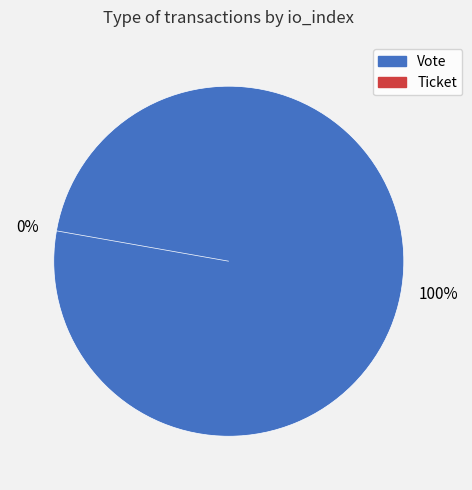

What percentage is the Vote slice, to the nearest percent?

100%